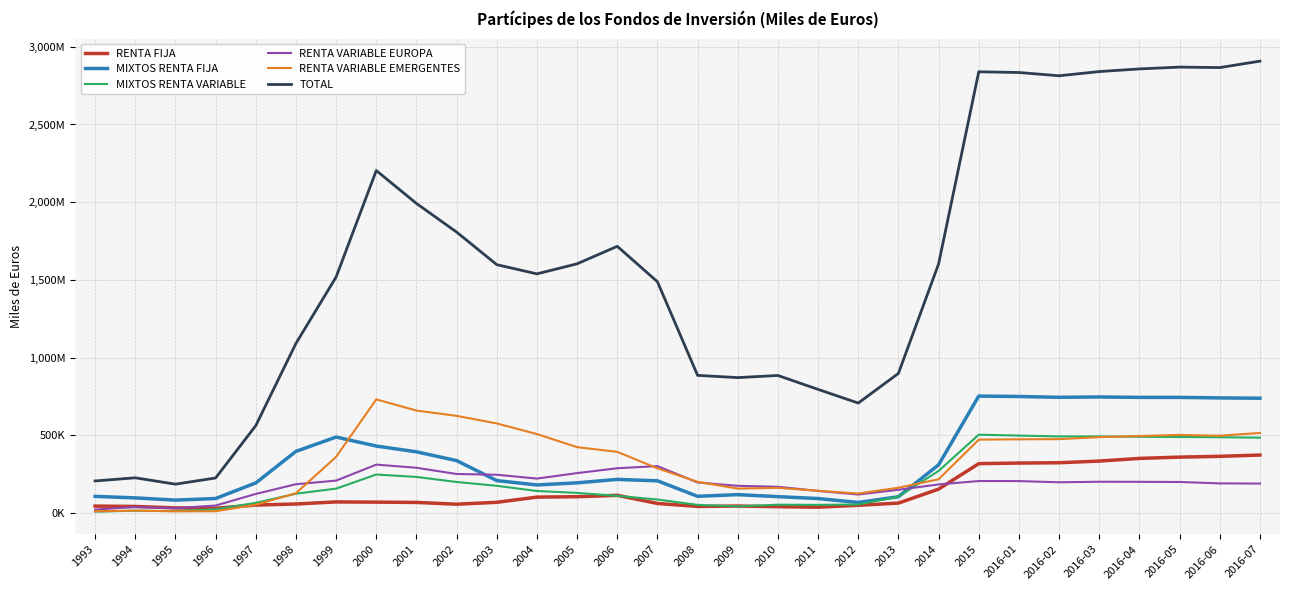

What are all the series names shown in the legend?

RENTA FIJA, MIXTOS RENTA FIJA, MIXTOS RENTA VARIABLE, RENTA VARIABLE EUROPA, RENTA VARIABLE EMERGENTES, TOTAL